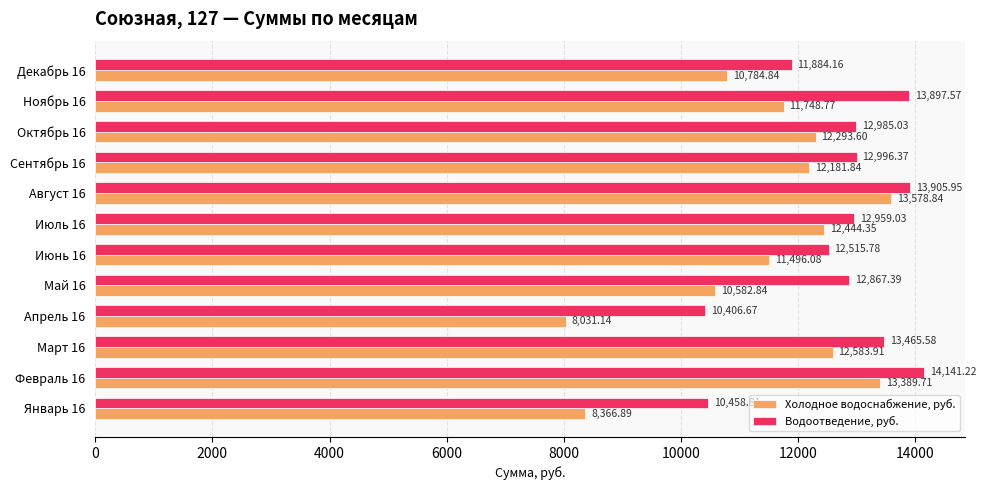

What is the sum of the Водоотведение, руб. values at Август 16 and Март 16?

27371.5